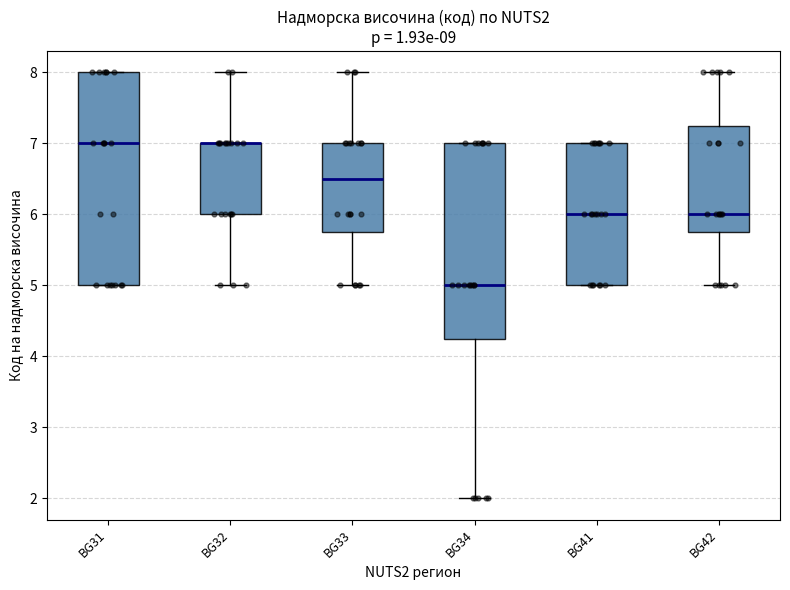

Where is the lower edge of the box for BG41 on the y-axis? The values are not printed on the chart, so give them approximately, as read against the axis.

5.0